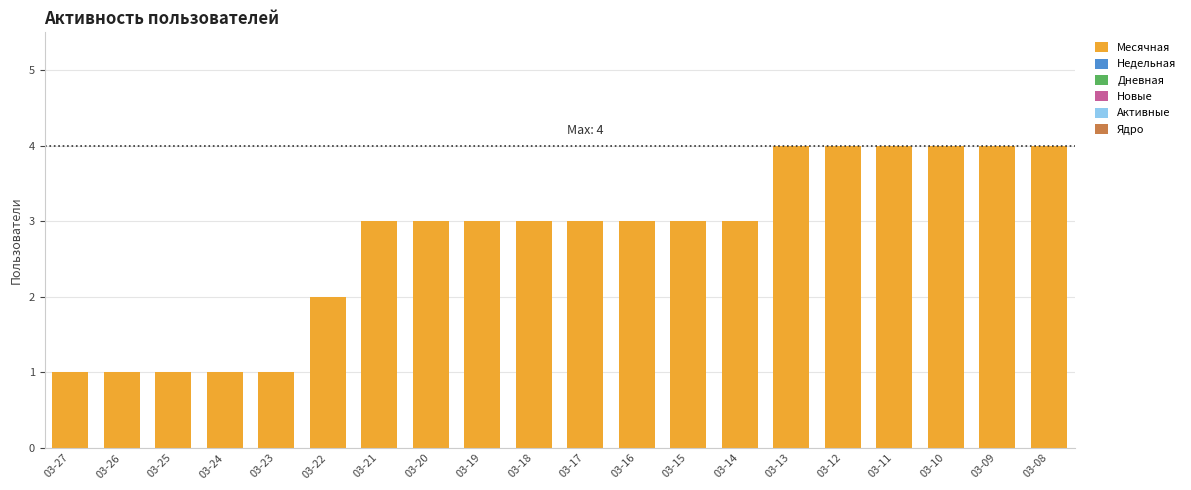

What is the change in value from 03-25 to 03-15?

+2